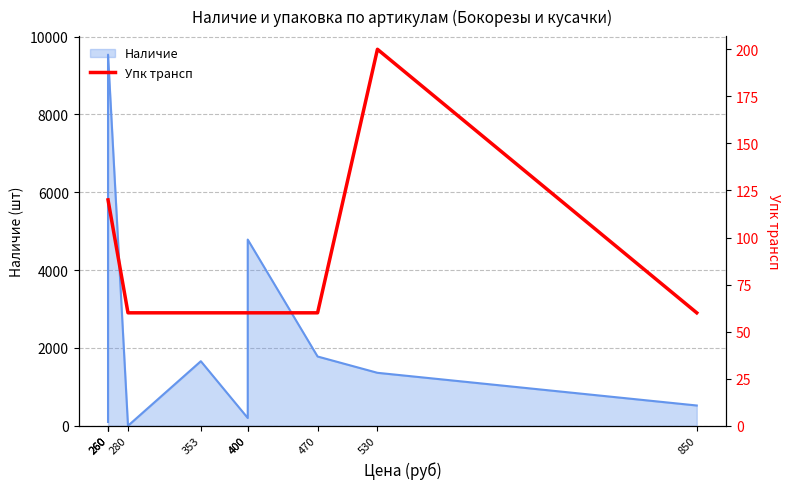

The value at 280 is 60. True or false?

True